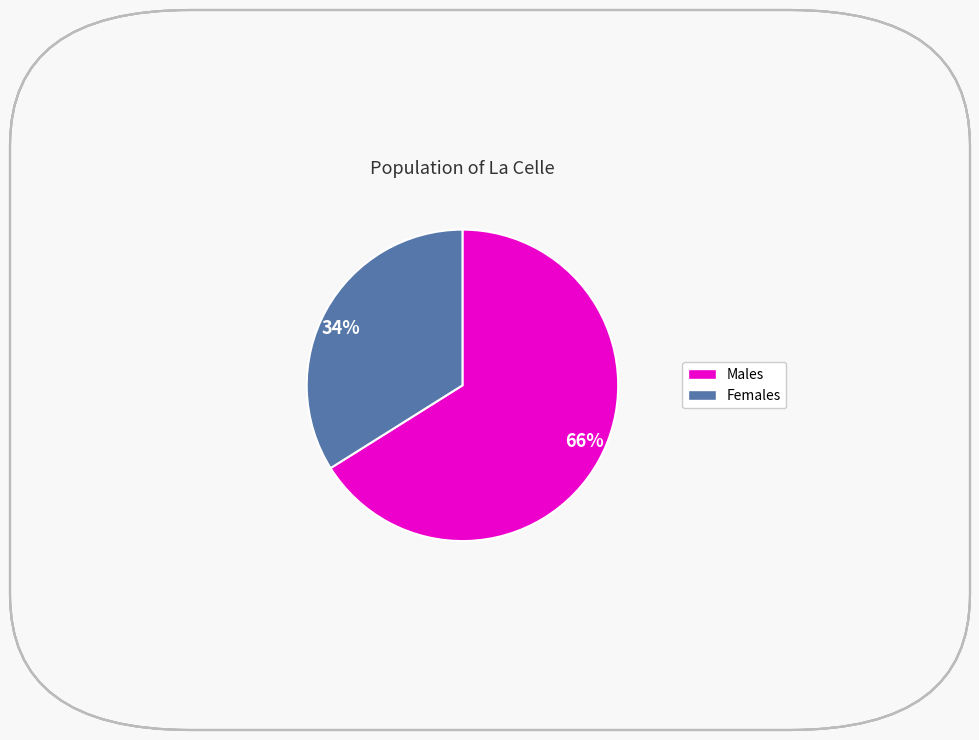

Do 66% and 34% together represent more than half of the pie?

Yes